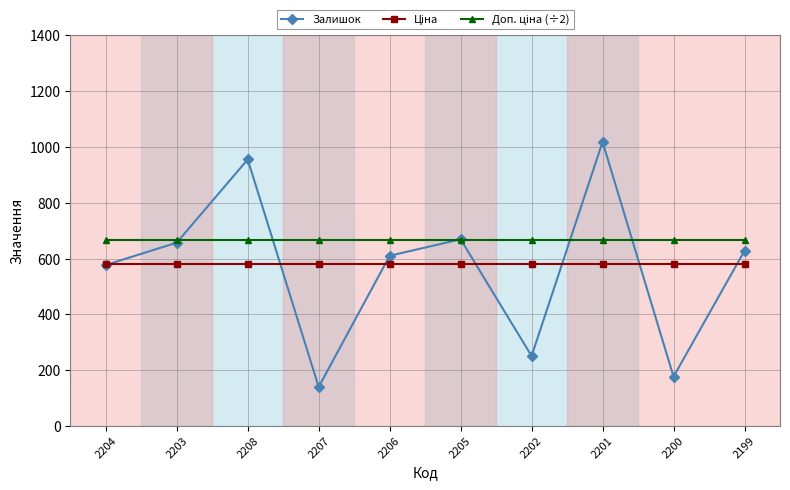

What is the label of the 2nd point from the right?

2200